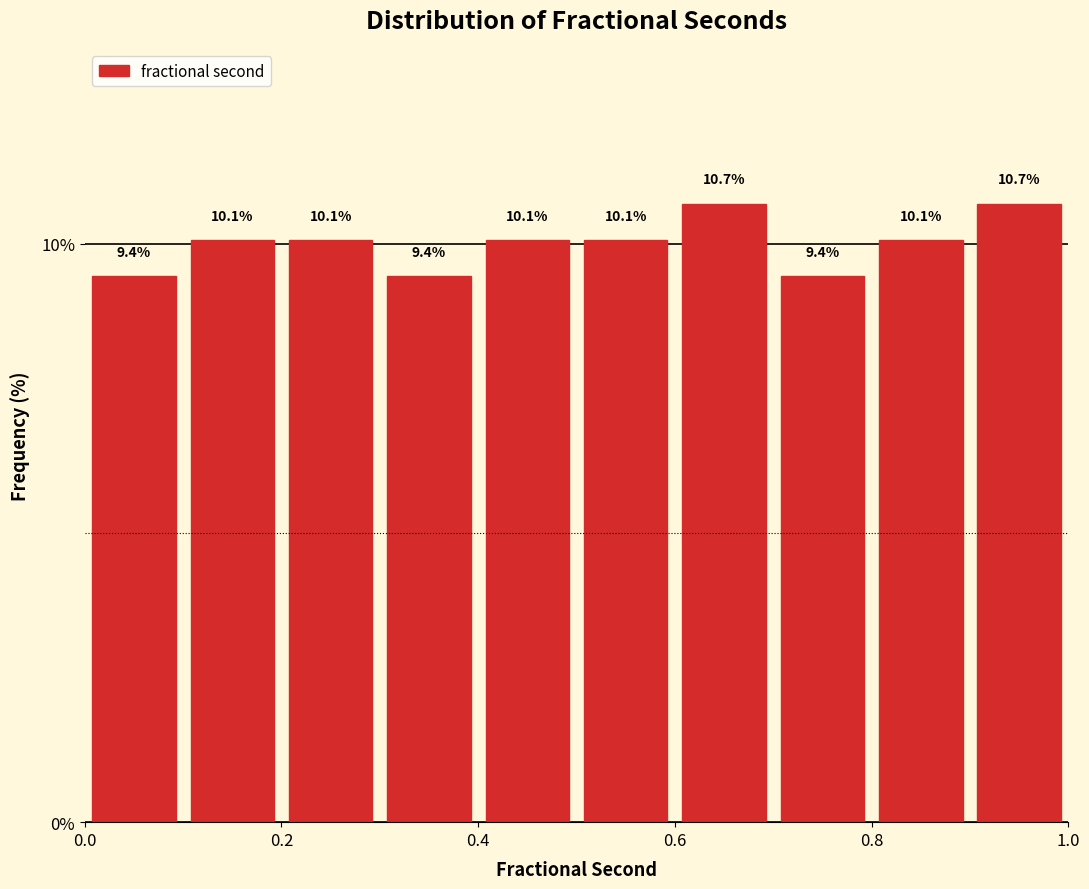

Reading left to right, list every bar in this chart as the range it spans on the x-axis followed by its height.

0.0 to 0.1: 9.4
0.1 to 0.2: 10.1
0.2 to 0.3: 10.1
0.3 to 0.4: 9.4
0.4 to 0.5: 10.1
0.5 to 0.6: 10.1
0.6 to 0.7: 10.7
0.7 to 0.8: 9.4
0.8 to 0.9: 10.1
0.9 to 1.0: 10.7